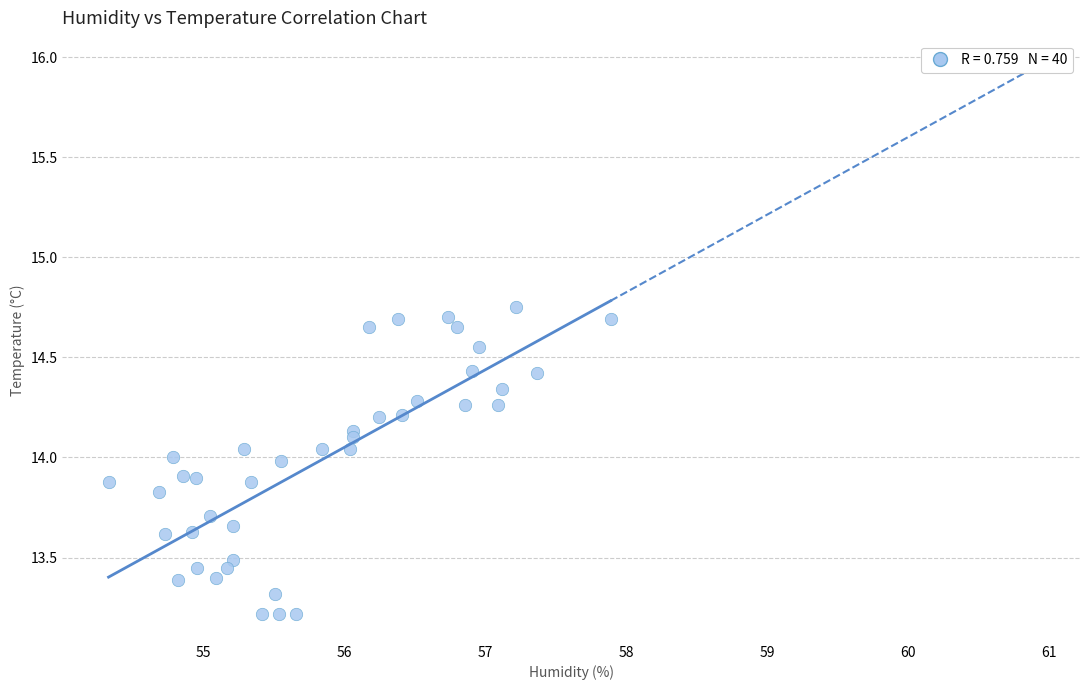

What is the range of X values (max minus min)?

3.6